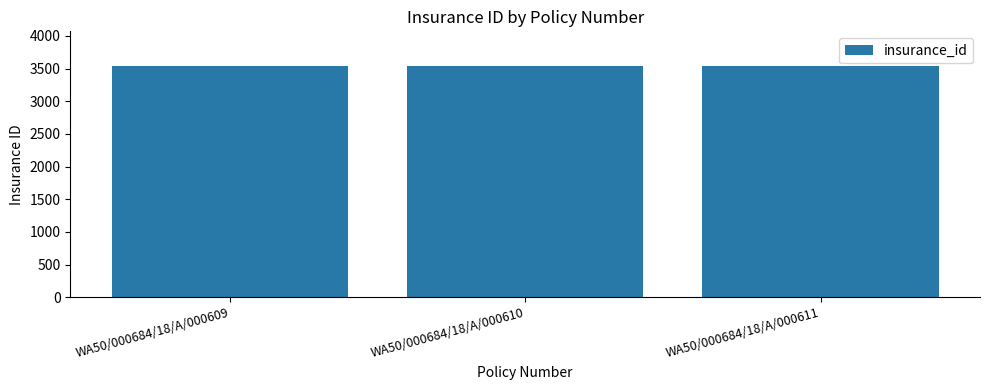

The value at WA50/000684/18/A/000609 is 1504. True or false?

False